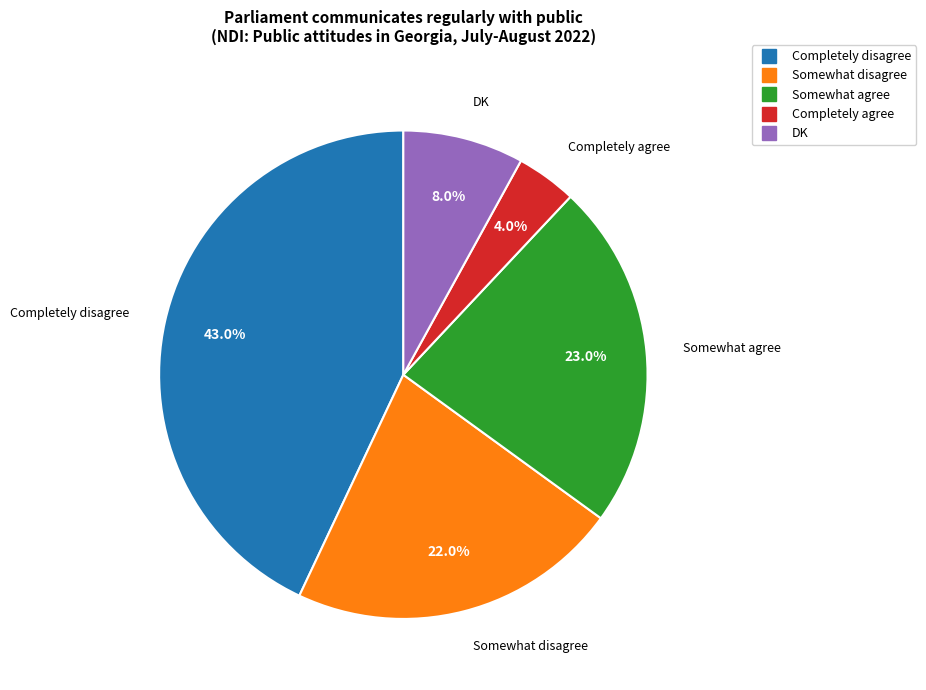

What is the smallest slice in the pie chart?

Completely agree